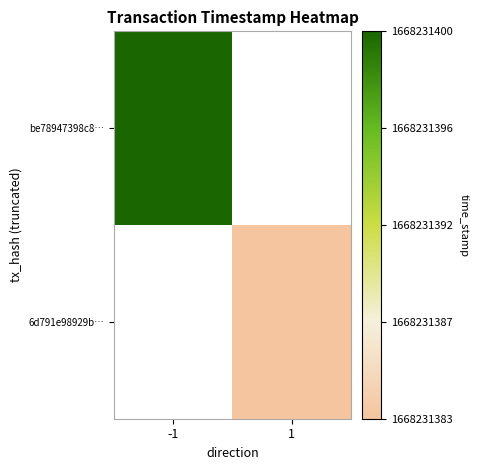

What is the difference between the be78947398c8ef7970e252019ed89b3eb3b38c5 values at direction and time_stamp?

1668231401